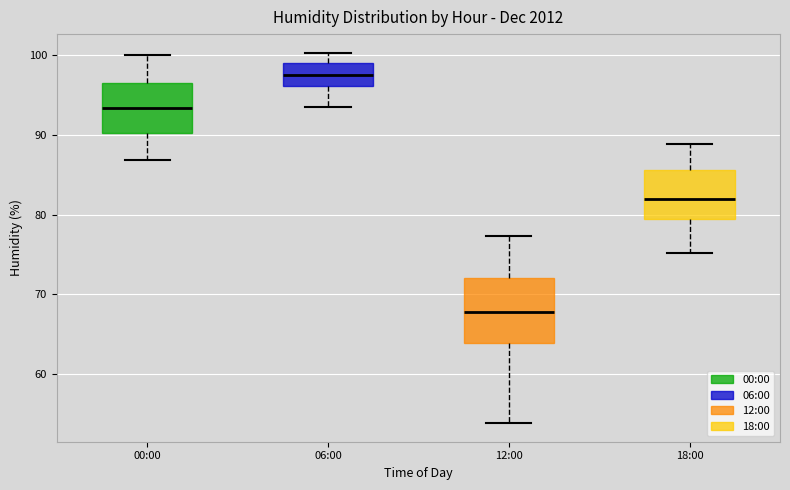

Reading left to right, transcribe this box plot: for each box, give where its median line is, the range the box spans, and where its two whiskers end, as read against the y-axis. The values are not printed on the chart, so give them approximately, as read against the axis.

00:00: median 93, box 90 to 96, whiskers 87 to 100
06:00: median 98, box 96 to 99, whiskers 94 to 100
12:00: median 68, box 64 to 72, whiskers 54 to 77
18:00: median 82, box 80 to 86, whiskers 75 to 89